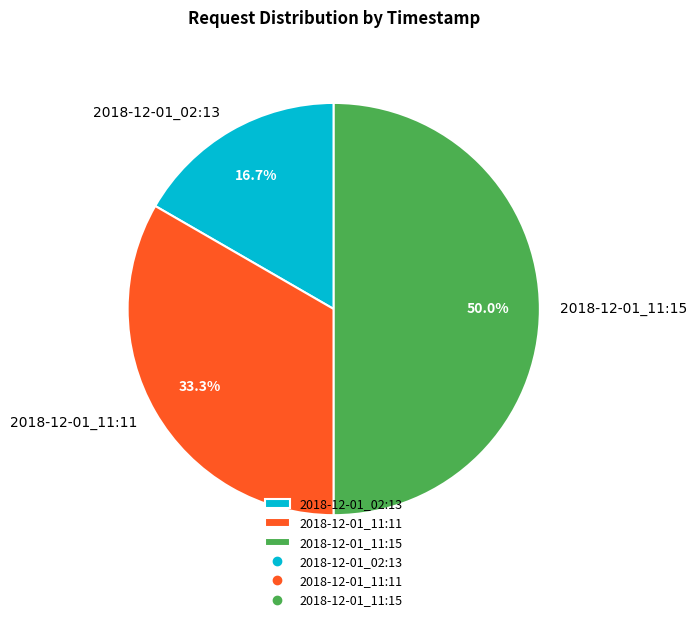

Approximately how many times larger is the value at 2018-12-01_02:13 compared to 2018-12-01_11:15?

0.3